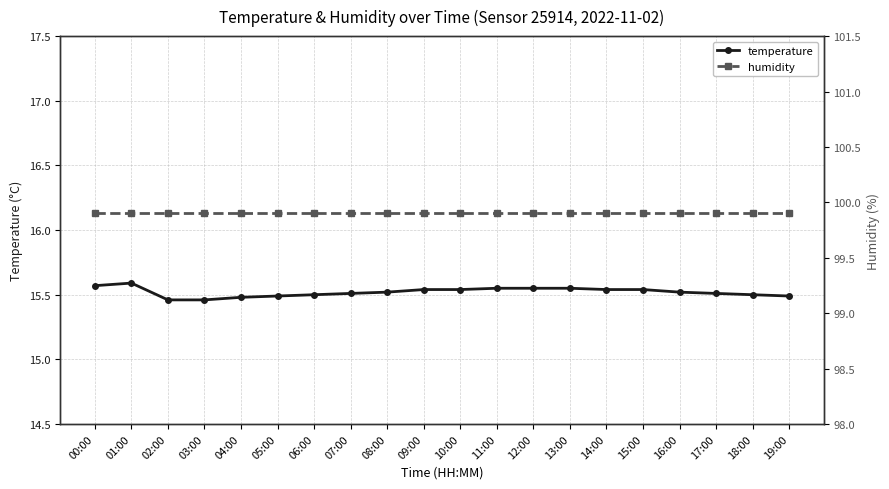

Which series changed the most between 10:00 and 19:00?

temperature